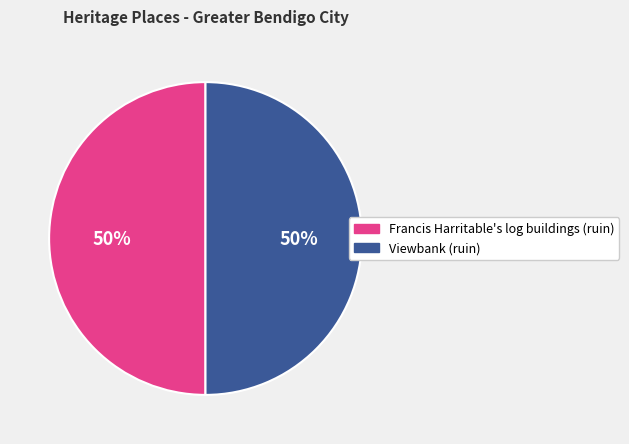

To the nearest percent, what is the combined percentage of Viewbank (ruin) and Francis Harritable's log buildings (ruin)?

100%